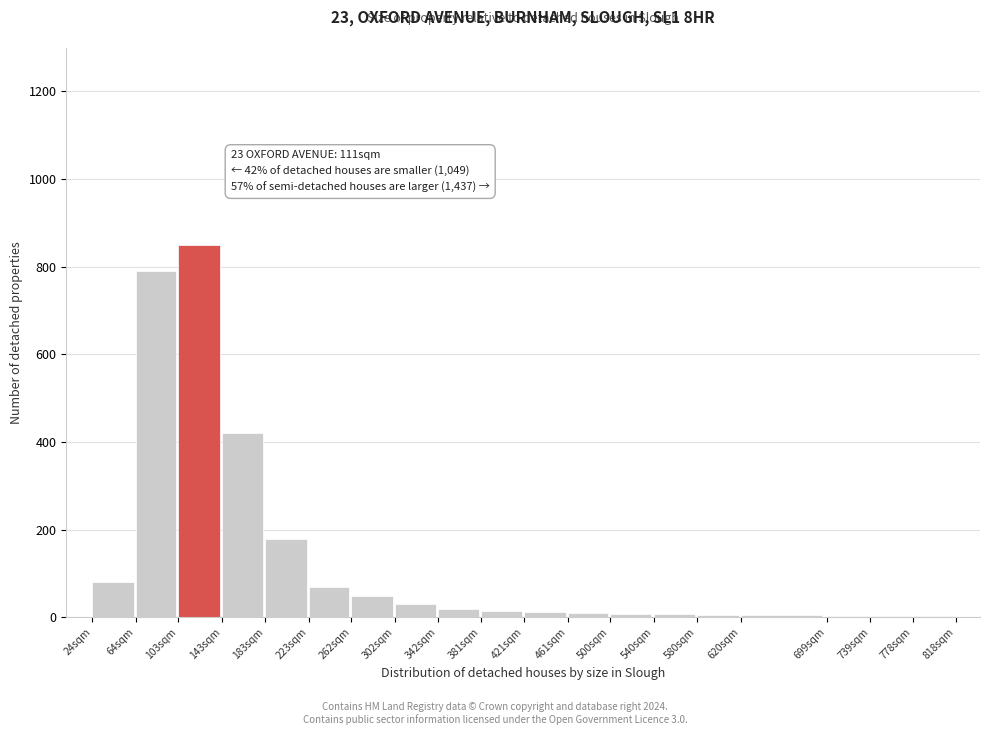

Which category has the highest value across all series?

103sqm